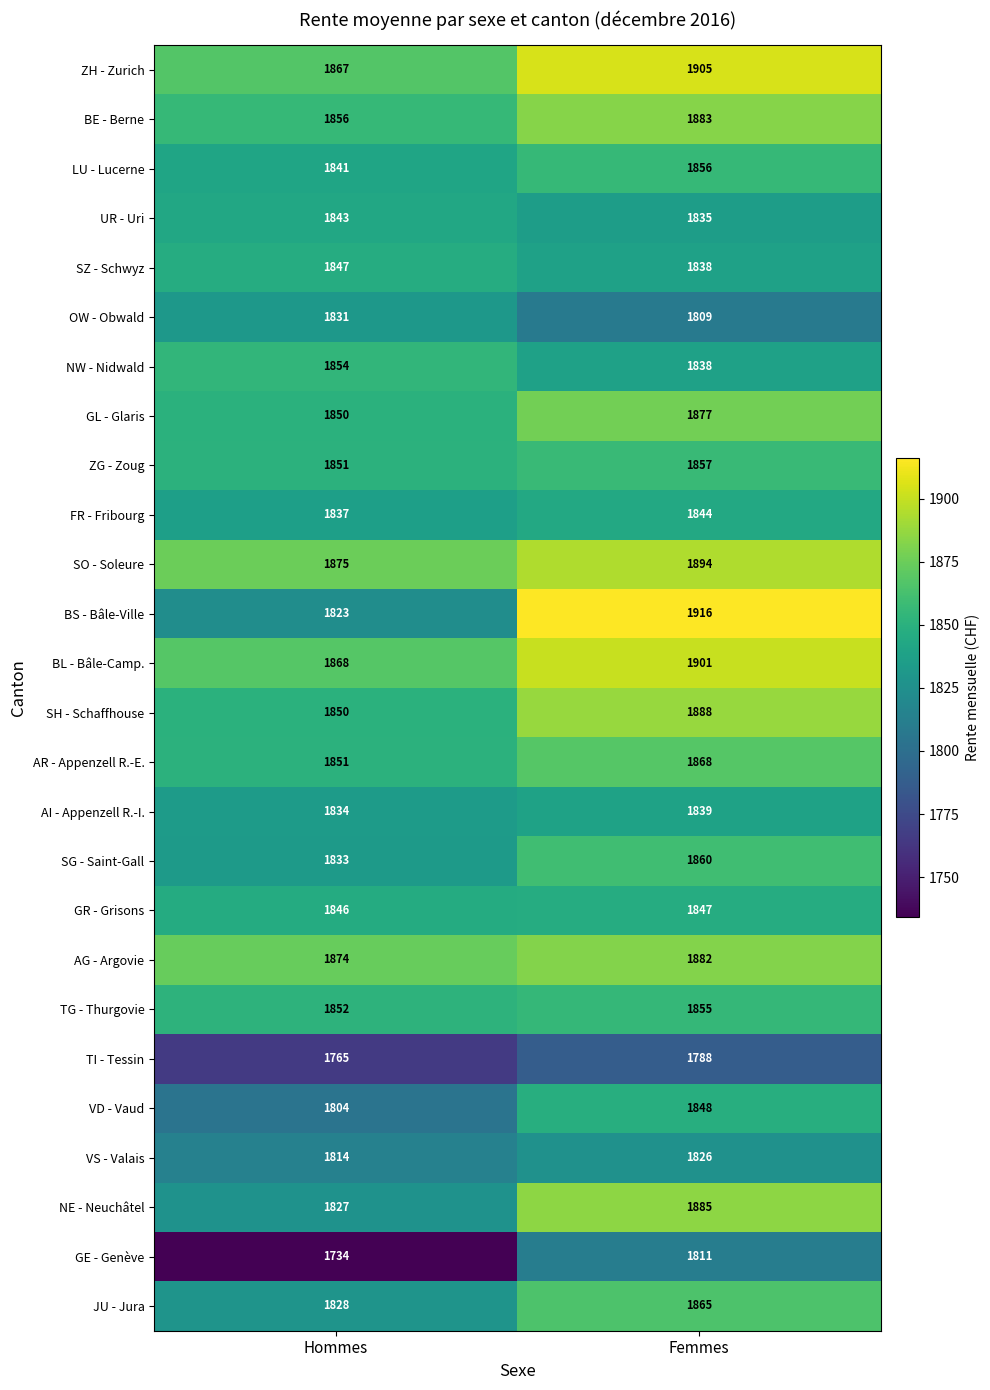

Which category has the highest value across all series?

Femmes